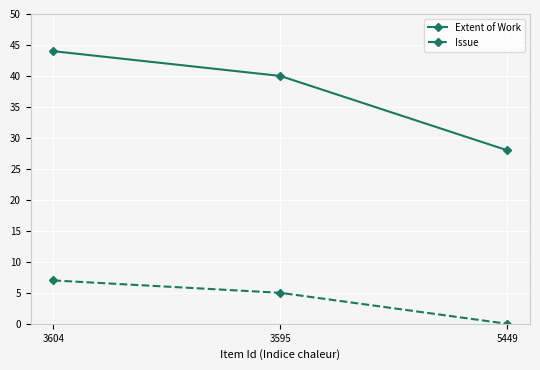

Does the chart display data point markers on the line(s)?

Yes